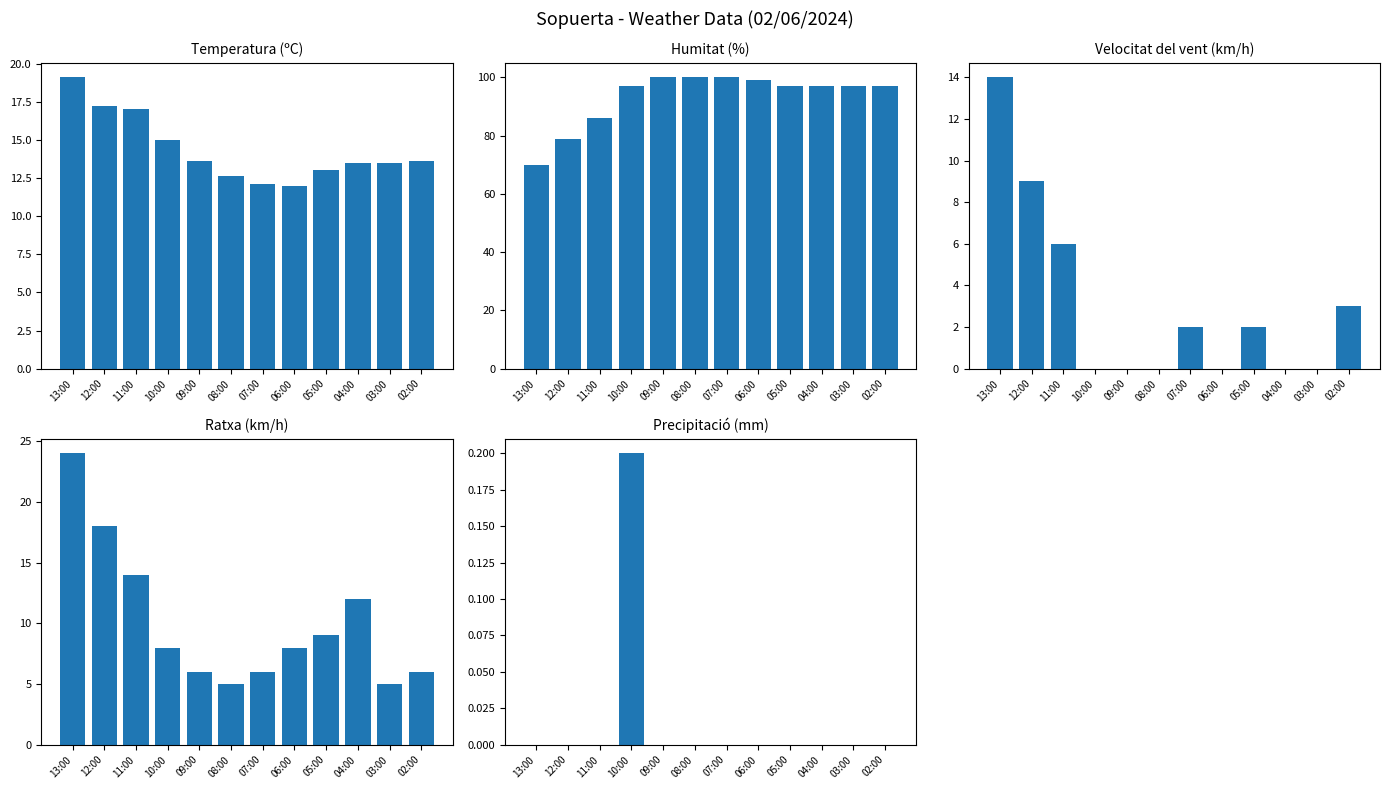

Rank the series by their maximum value, from highest to lowest.

Humitat (%), Ratxa (km/h), Temperatura (ºC), Velocitat del vent (km/h), Precipitació (mm)